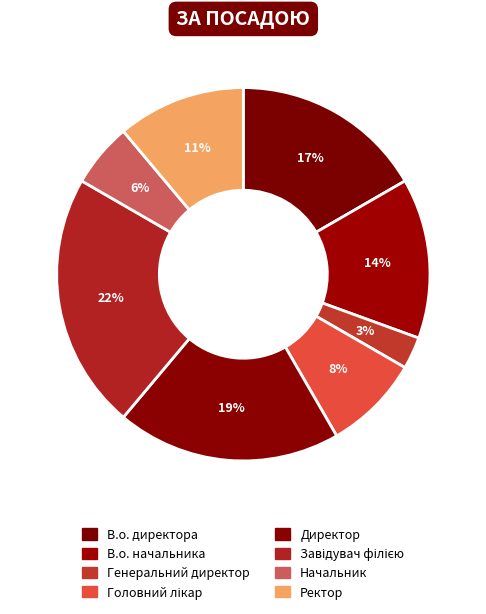

What portion of the pie excludes Ректор?

88.9%